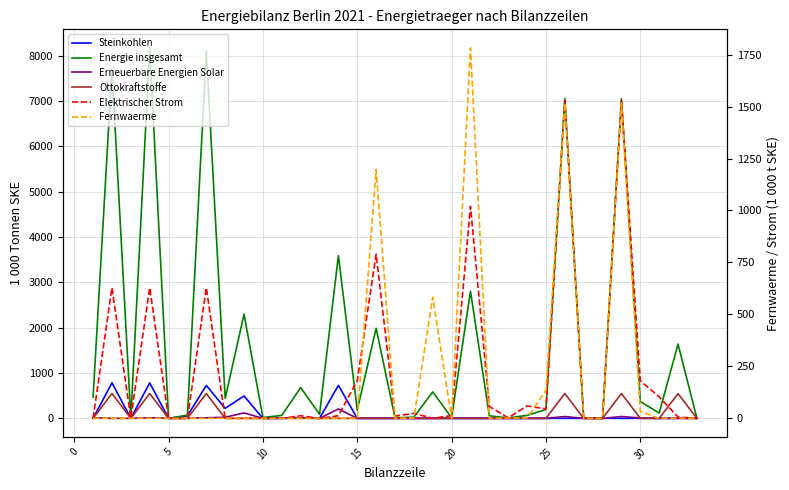

The Fernwaerme series shows -1174.0 at 25. True or false?

False